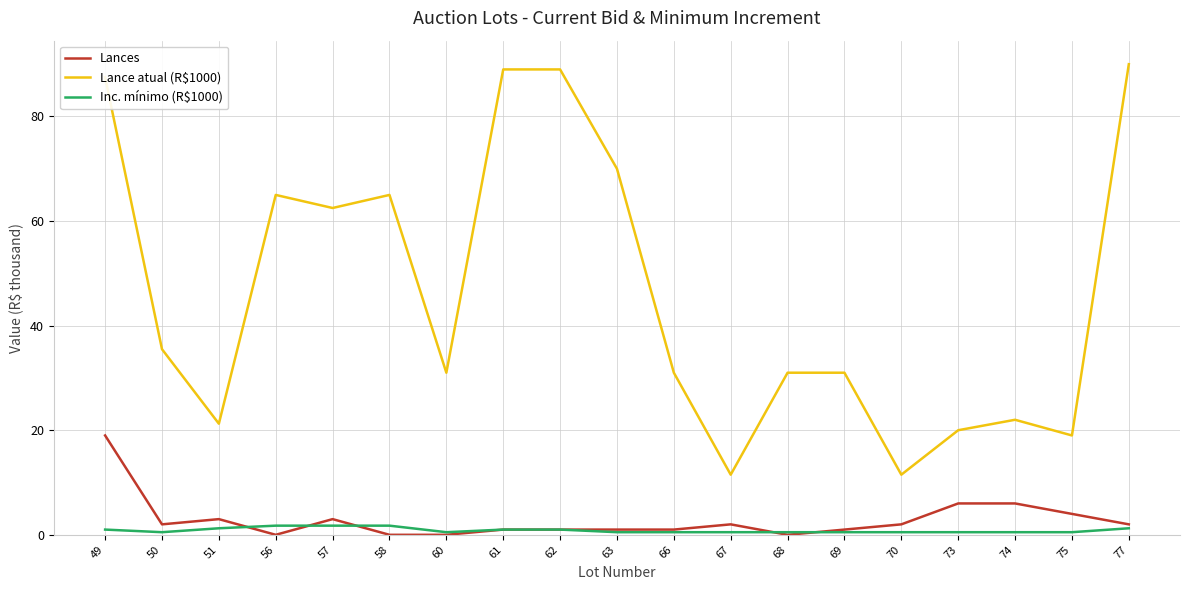

What is the maximum value shown in the chart?

90.0